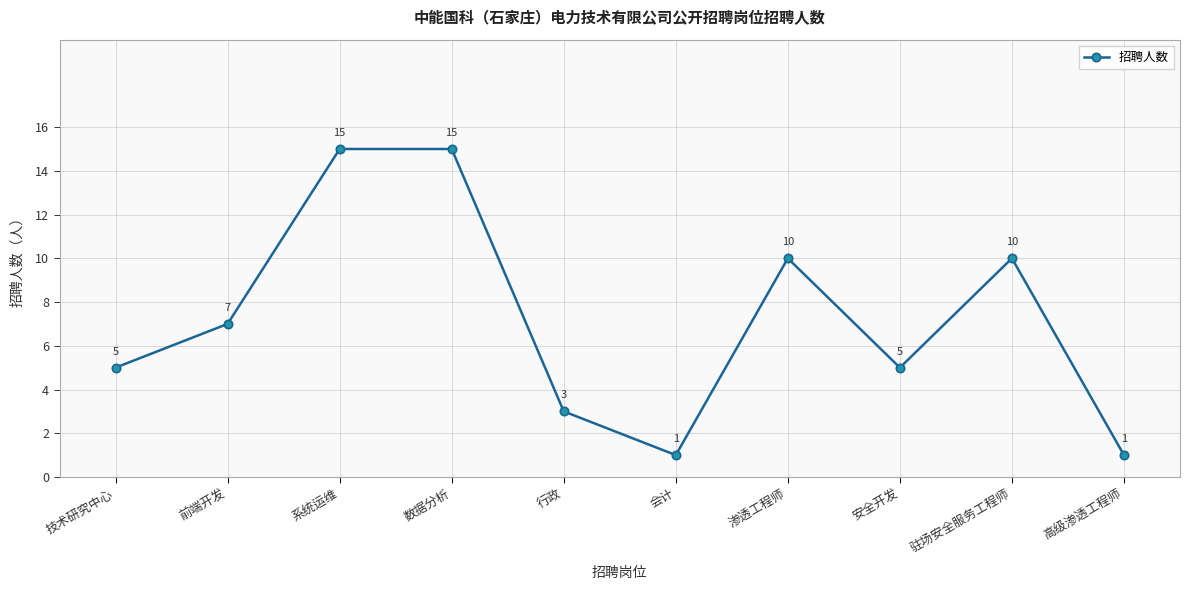

Reading left to right, list all the values displayed in this chart.

技术研究中心=5	前端开发=7	系统运维=15	数据分析=15	行政=3	会计=1	渗透工程师=10	安全开发=5	驻场安全服务工程师=10	高级渗透工程师=1